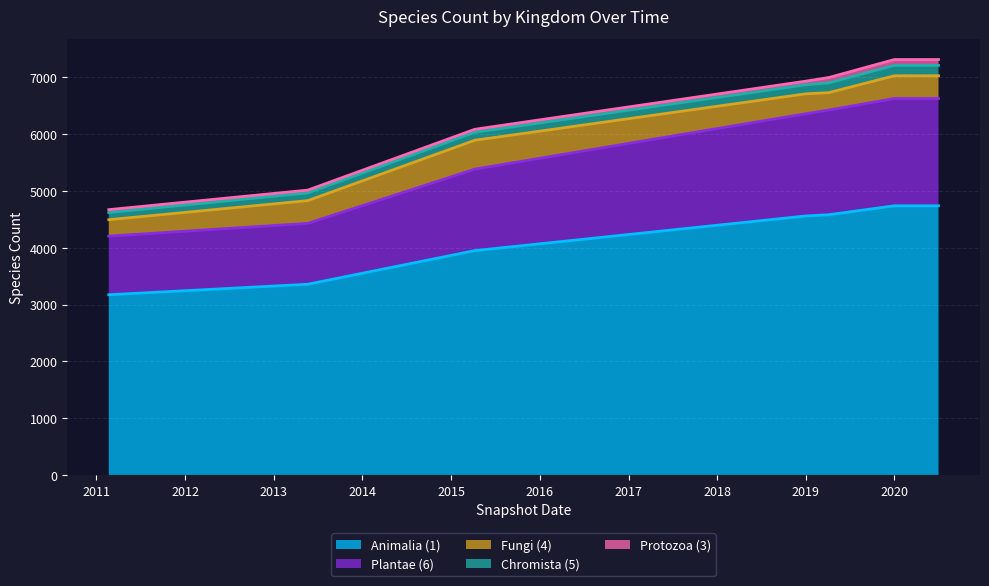

What is the highest value of the Fungi (4) series?

509